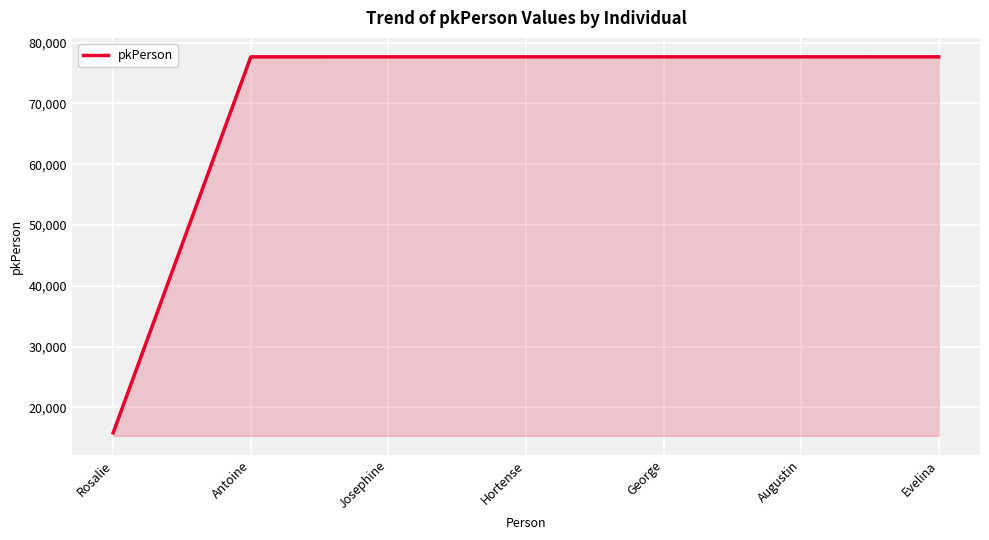

Is it true that the value at Antoine is 77657?

True